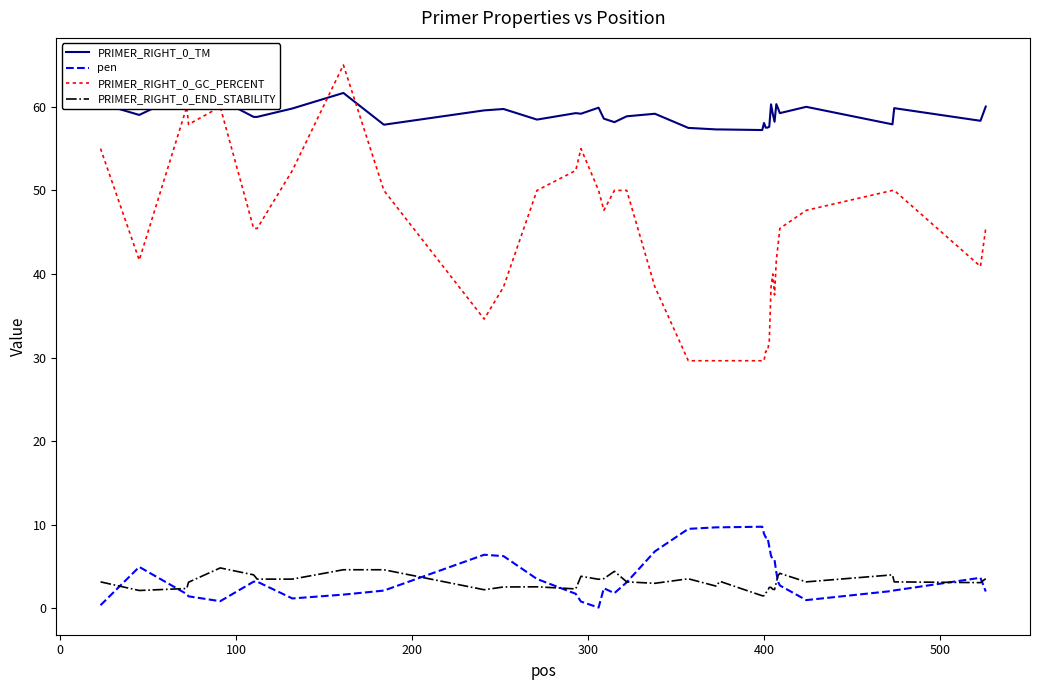

True or false: PRIMER_RIGHT_0_END_STABILITY and PRIMER_RIGHT_0_GC_PERCENT cross at least once.

False